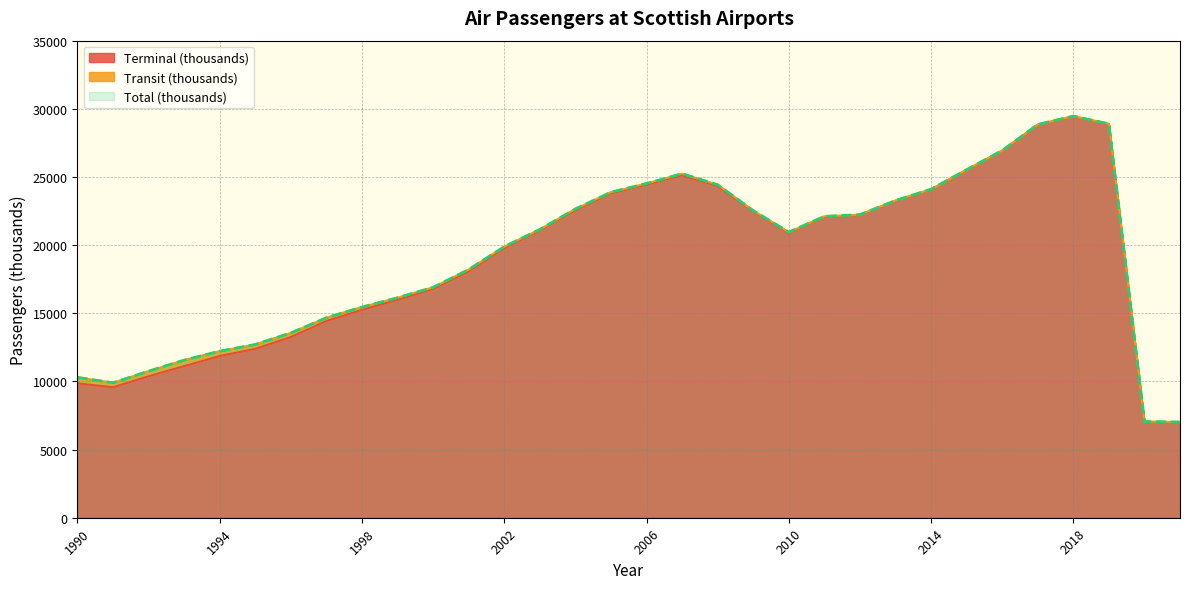

Which series has the largest range (max minus min)?

Total (thousands)